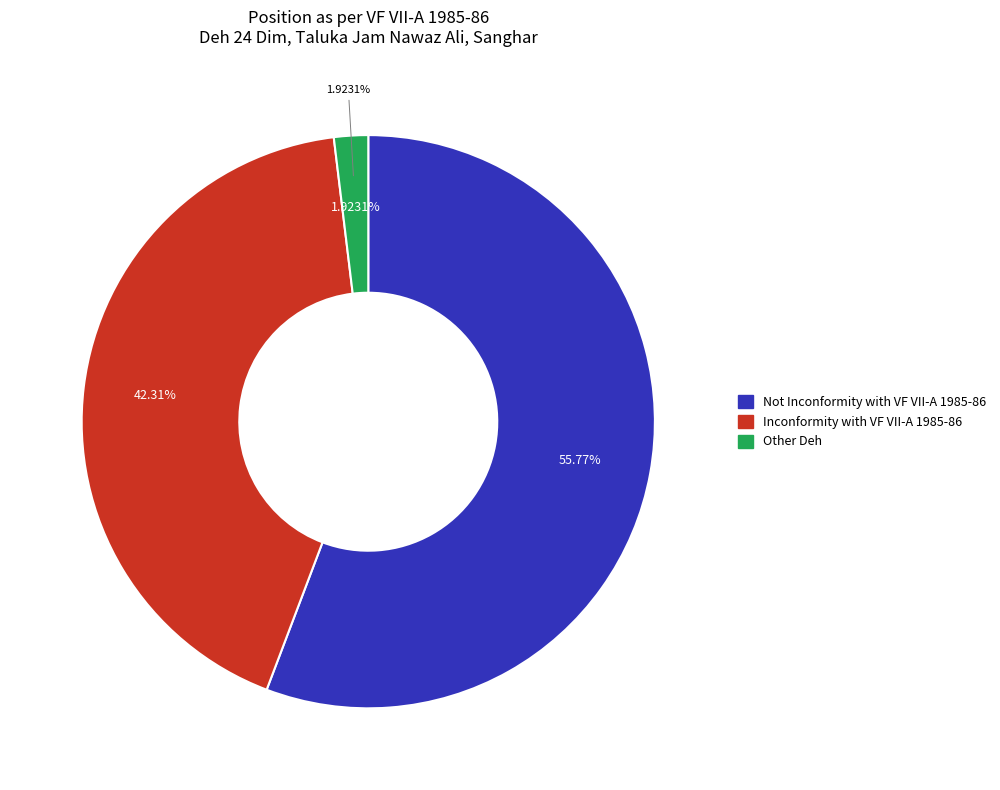

Which slice is the largest?

Not Inconformity with VF VII-A 1985-86